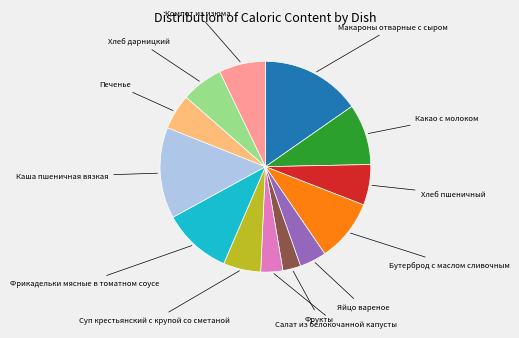

Does any single category account for the majority?

No